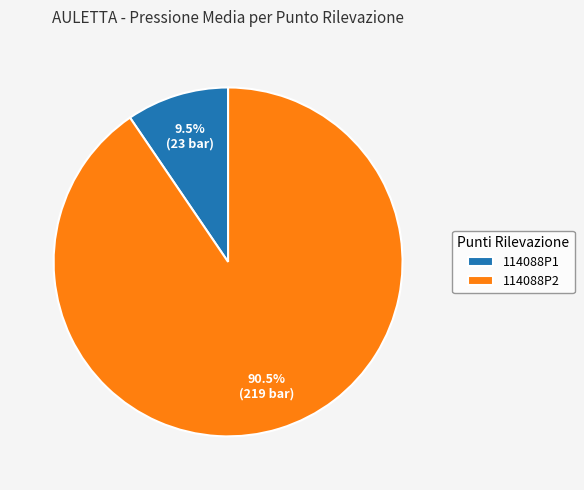

What percentage is NOT represented by 114088P1?

90.5%